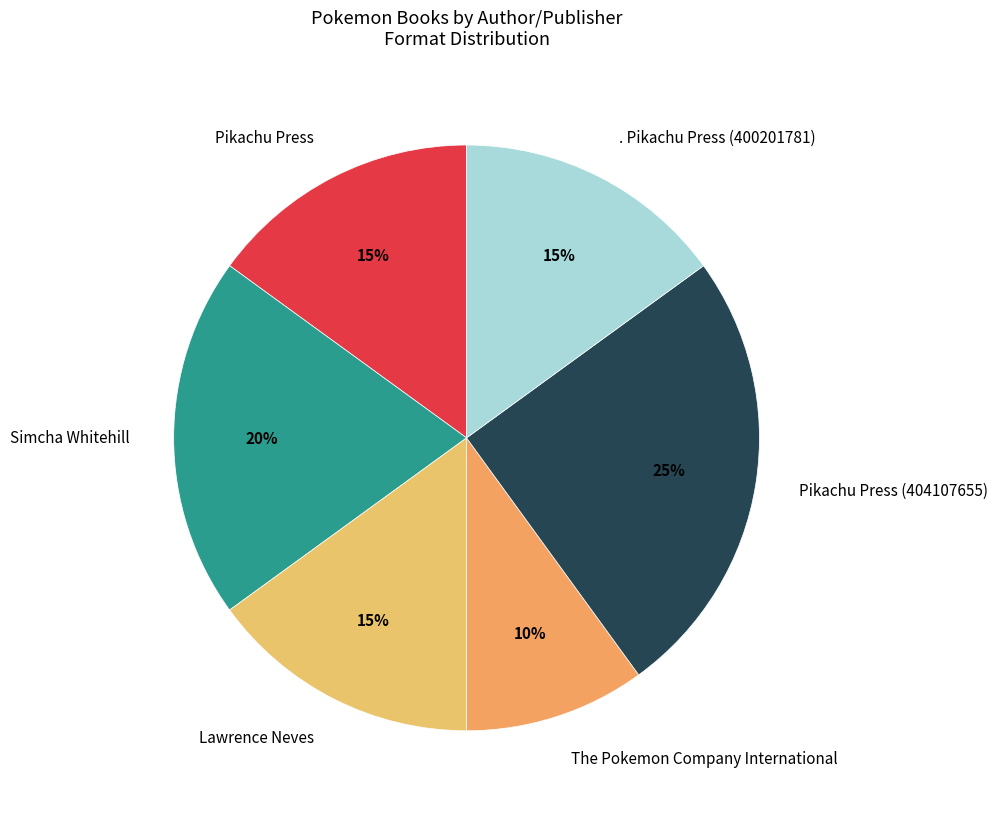

The Pikachu Press slice represents 3% of the pie. True or false?

False